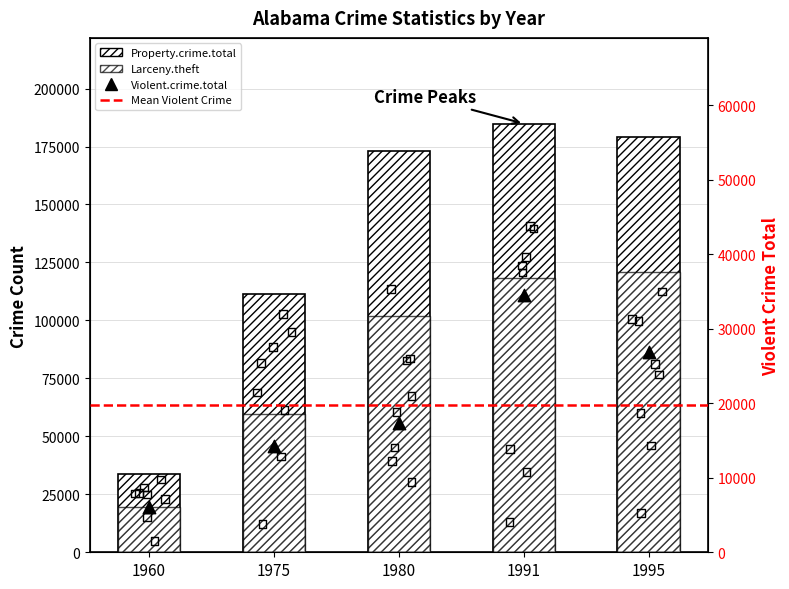

Which series contains the lowest Y value?

Violent.crime.total